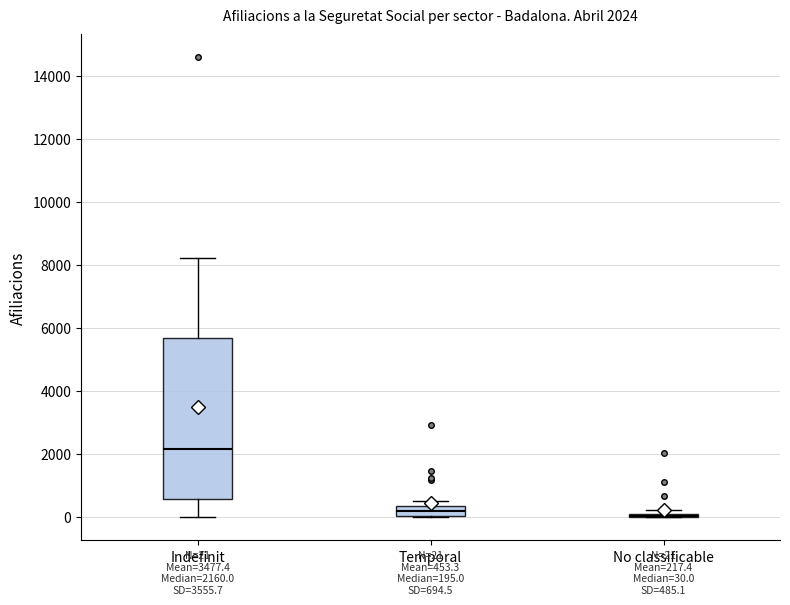

Which box is the tallest, from its lower edge to its upper edge?

Indefinit